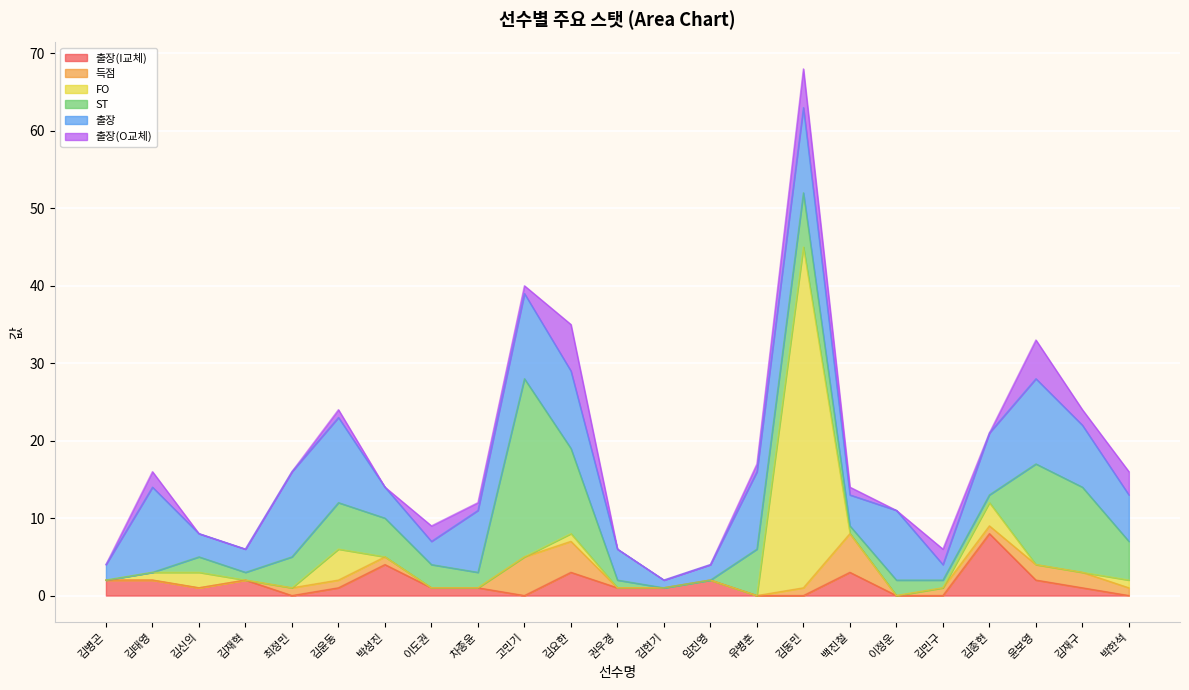

What is the difference between the 출장 values at 박성진 and 고민기?

7